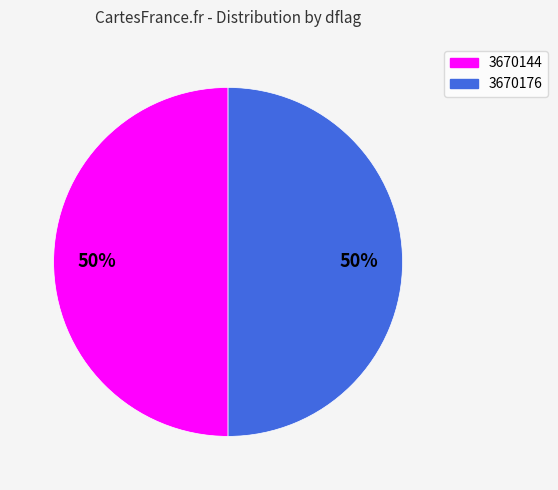

What is the ratio of the value at 3670176 to the value at 3670144?

1.0